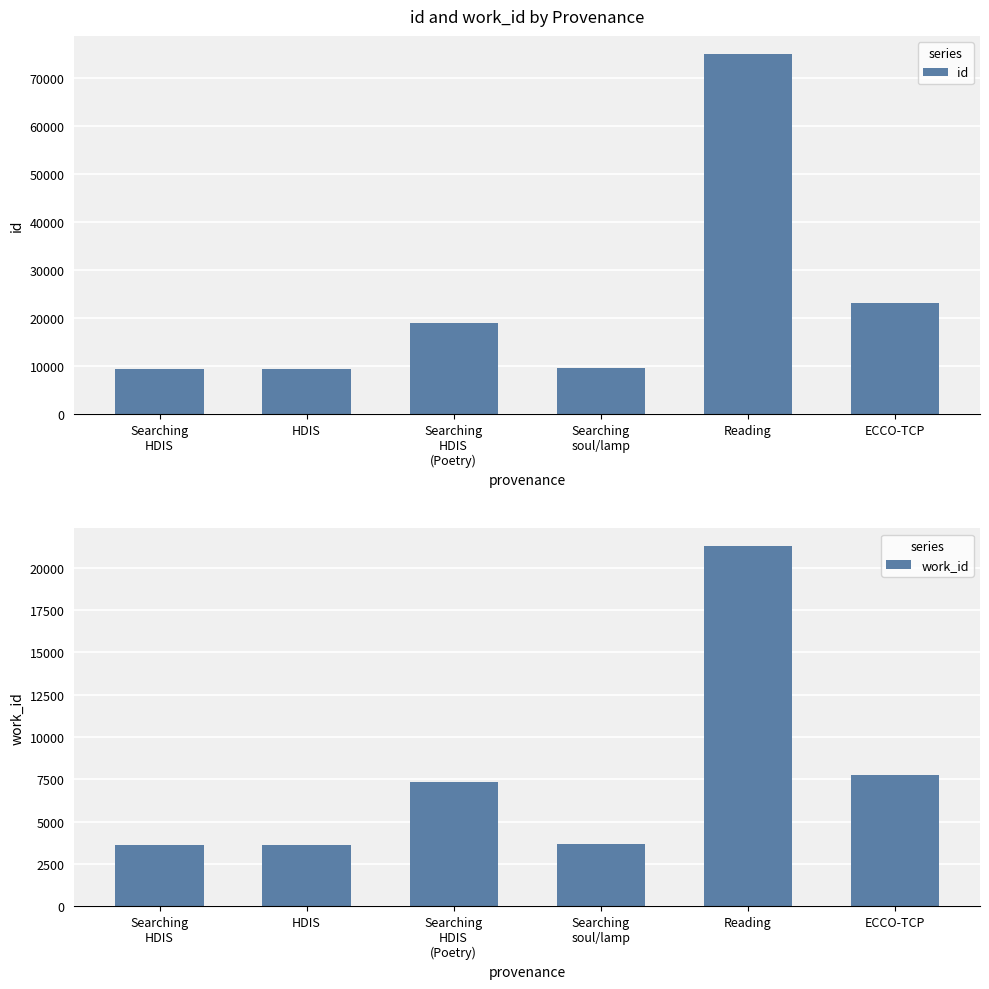

What is the greatest value displayed?

74983